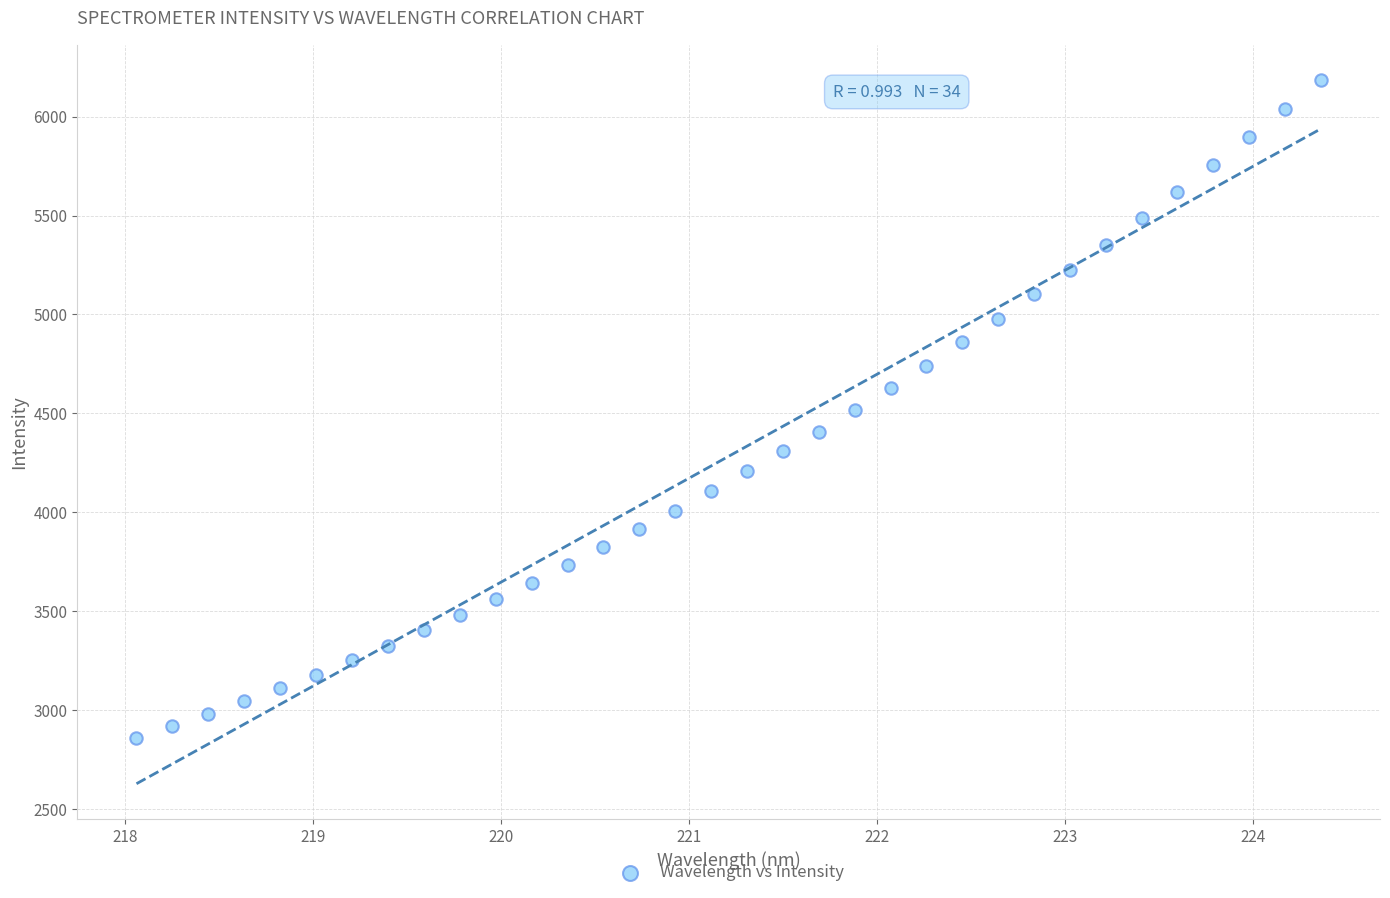

What is the range of X values (max minus min)?

6.3